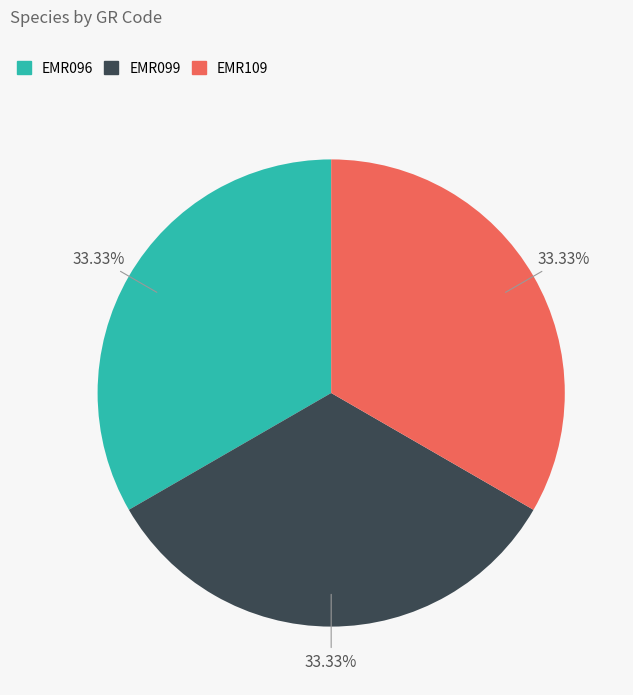

Is there a majority slice in this chart?

No